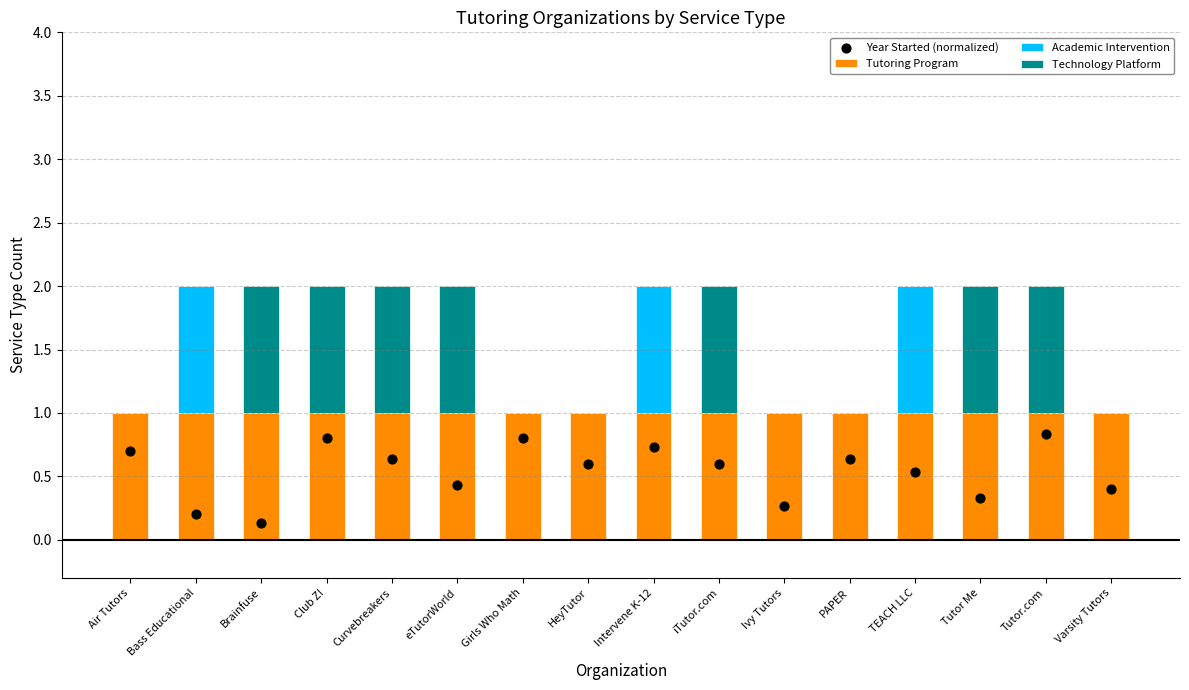

Which series has the largest total across all categories?

Tutoring Program